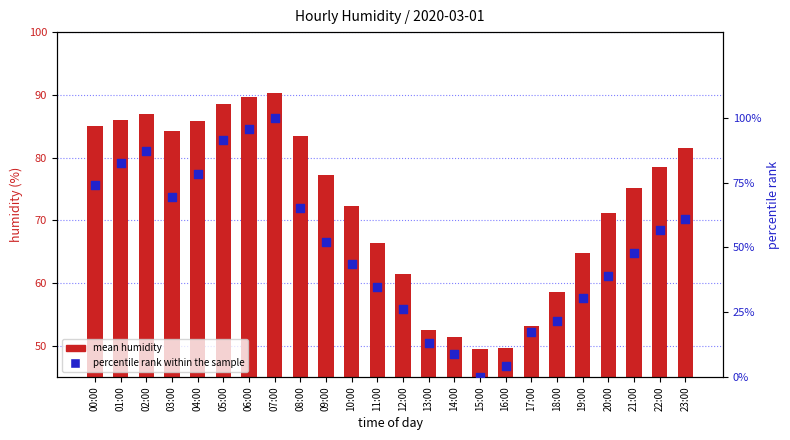

What is the total value across all series at 19:00?

95.2